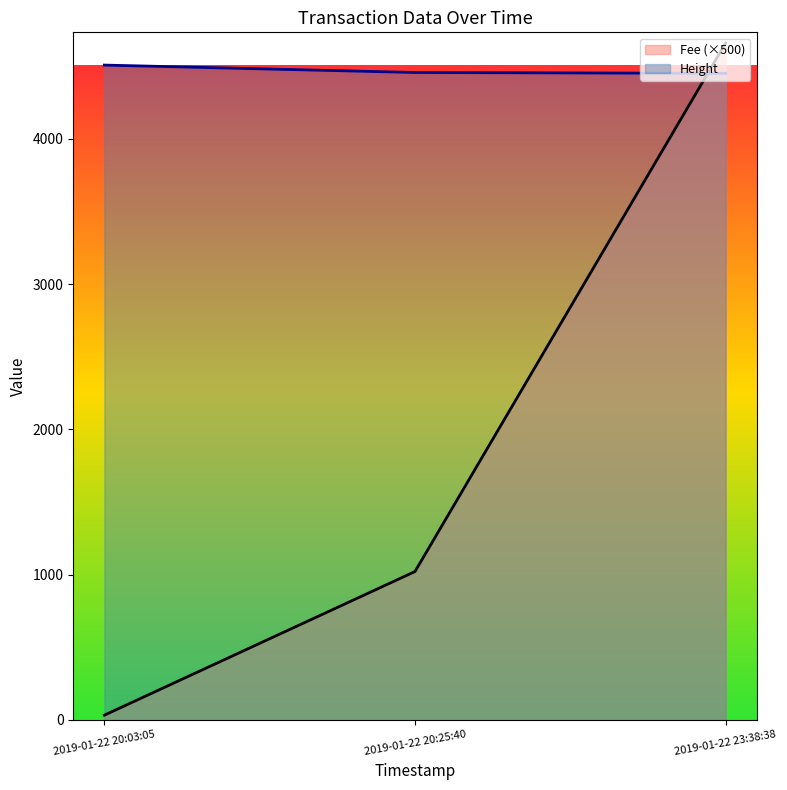

The Fee series shows 33.1 at 2019-01-22 20:03:05. True or false?

True